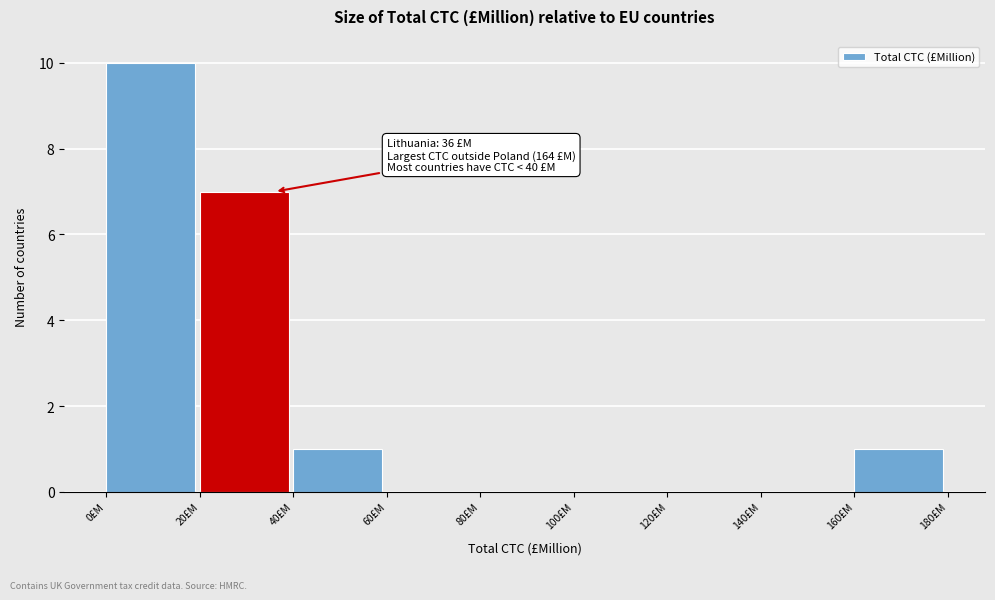

Over which range of the x-axis is the bar tallest?

0 to 20